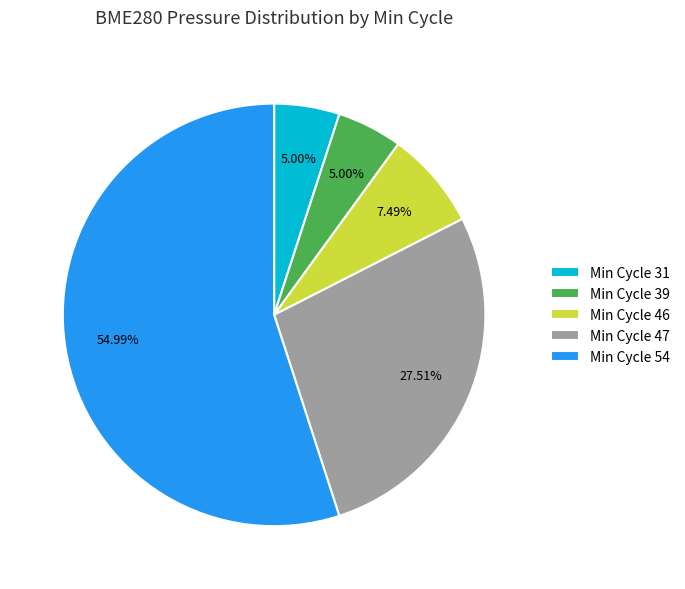

Do Min Cycle 47 and Min Cycle 54 together represent more than half of the pie?

Yes